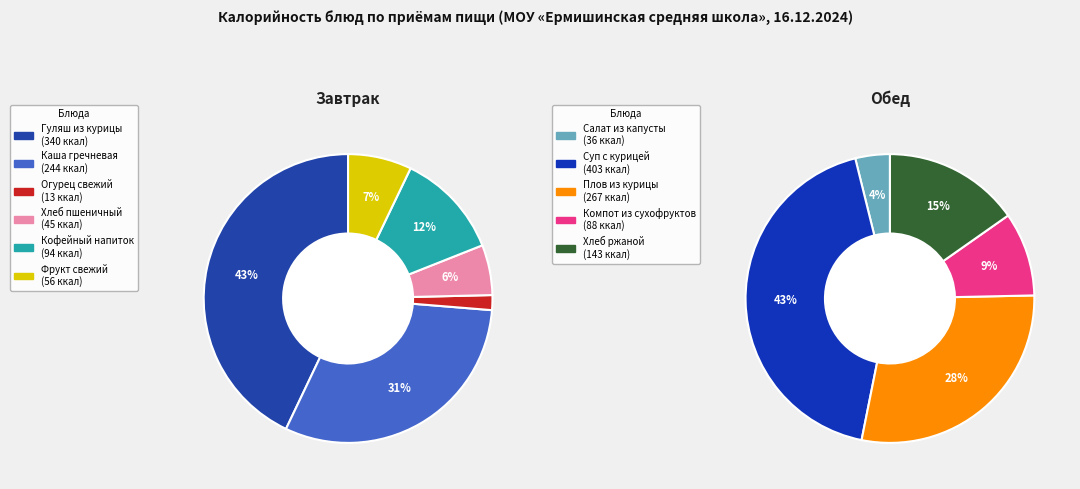

True or false: Каша гречневая accounts for 8% of the total.

False